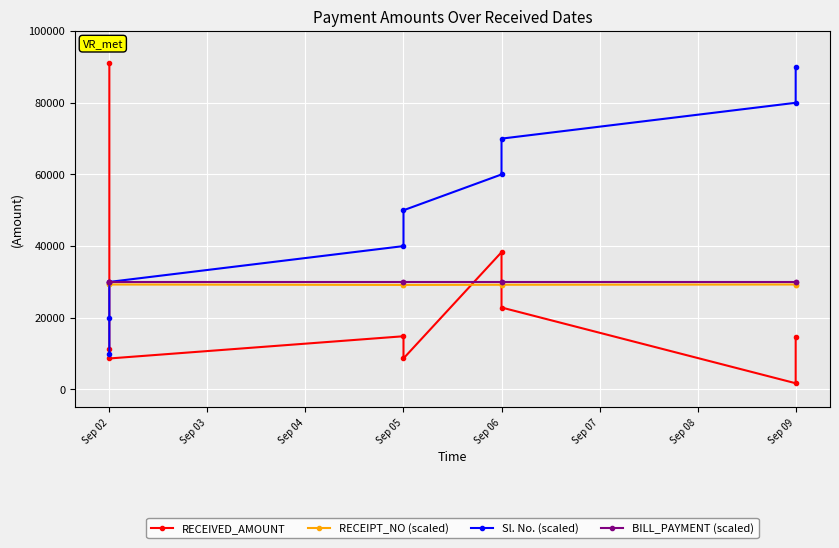

What is the sum of all BILL_PAYMENT (scaled) values?

270000.0